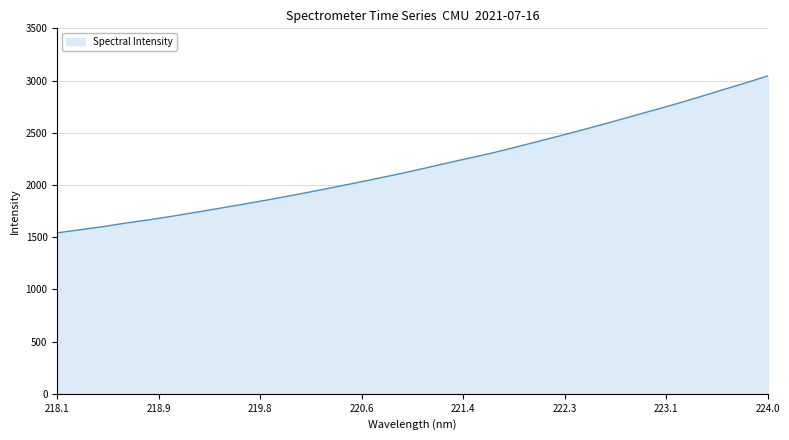

What is the smallest value displayed?

1541.6